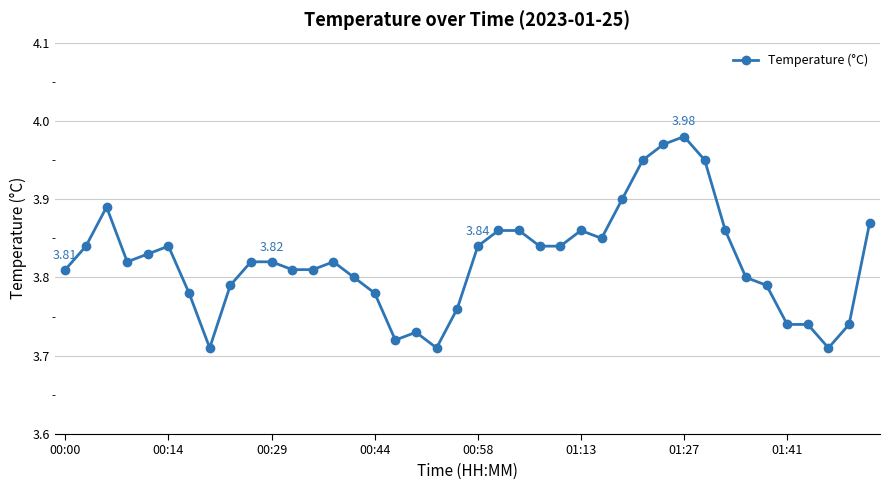

What is the difference between the maximum and minimum values?

0.3